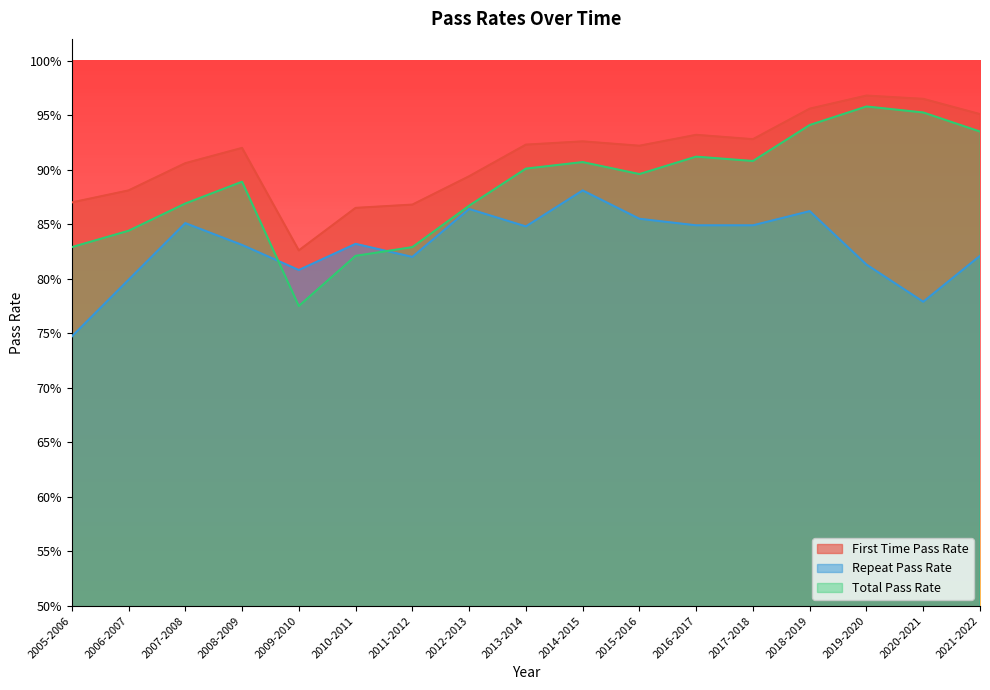

In Total Pass Rate, how many points are lower than both neighbors (excluding endpoints)?

3